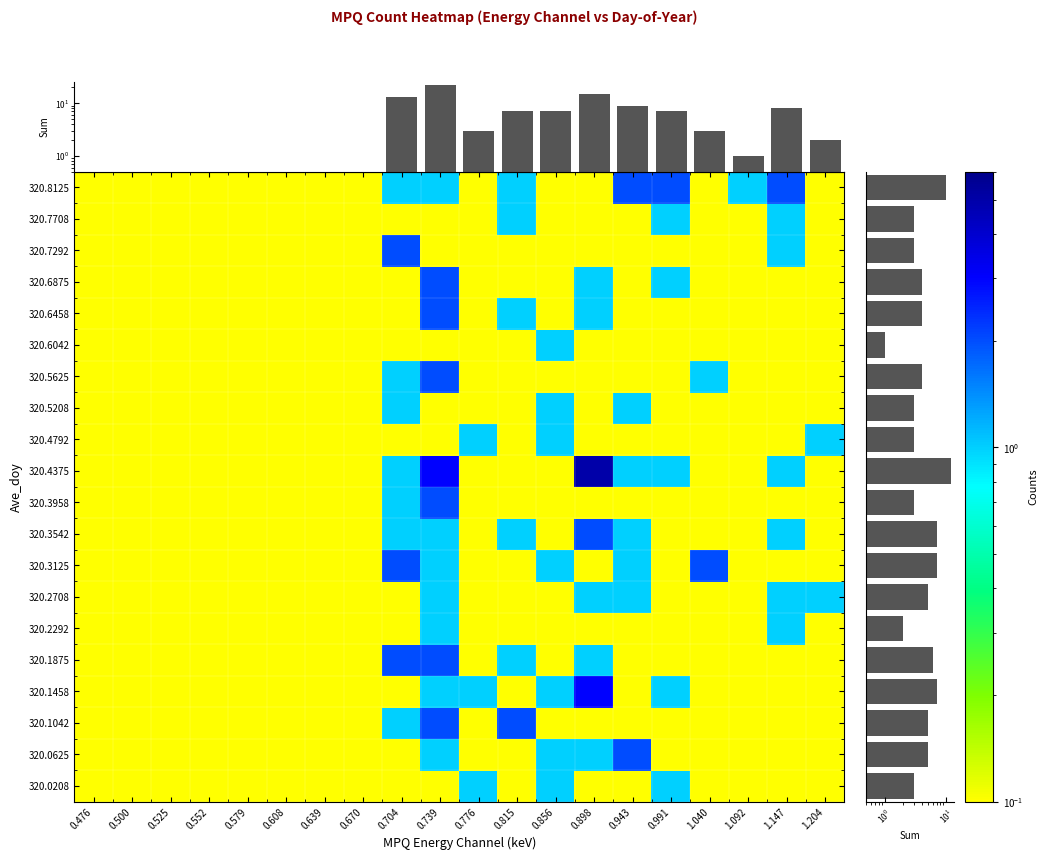

Is it true that 320.8125 equals 0.1 at 0.776?

True